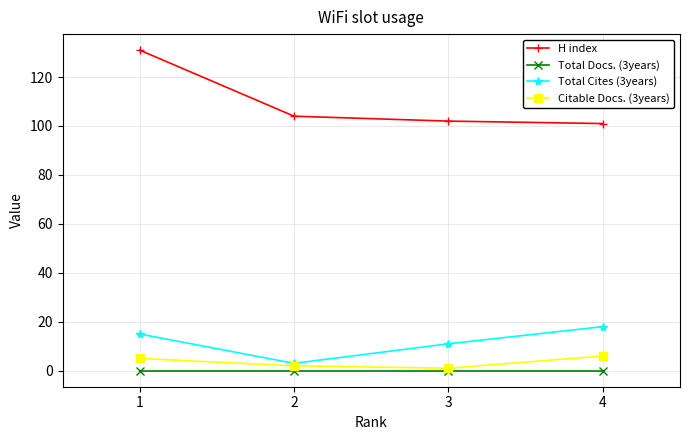

True or false: H index and Citable Docs. (3years) cross at least once.

False